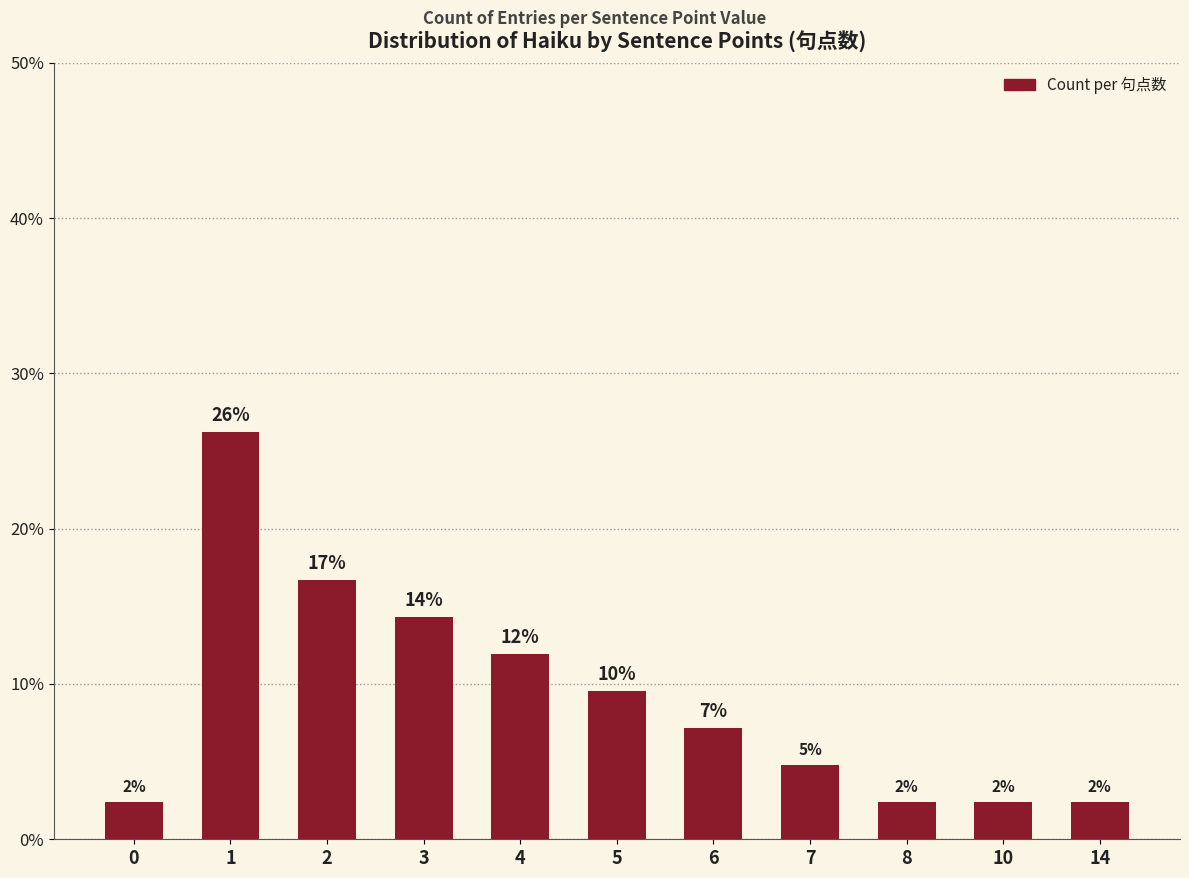

How many bars are there in total?

11